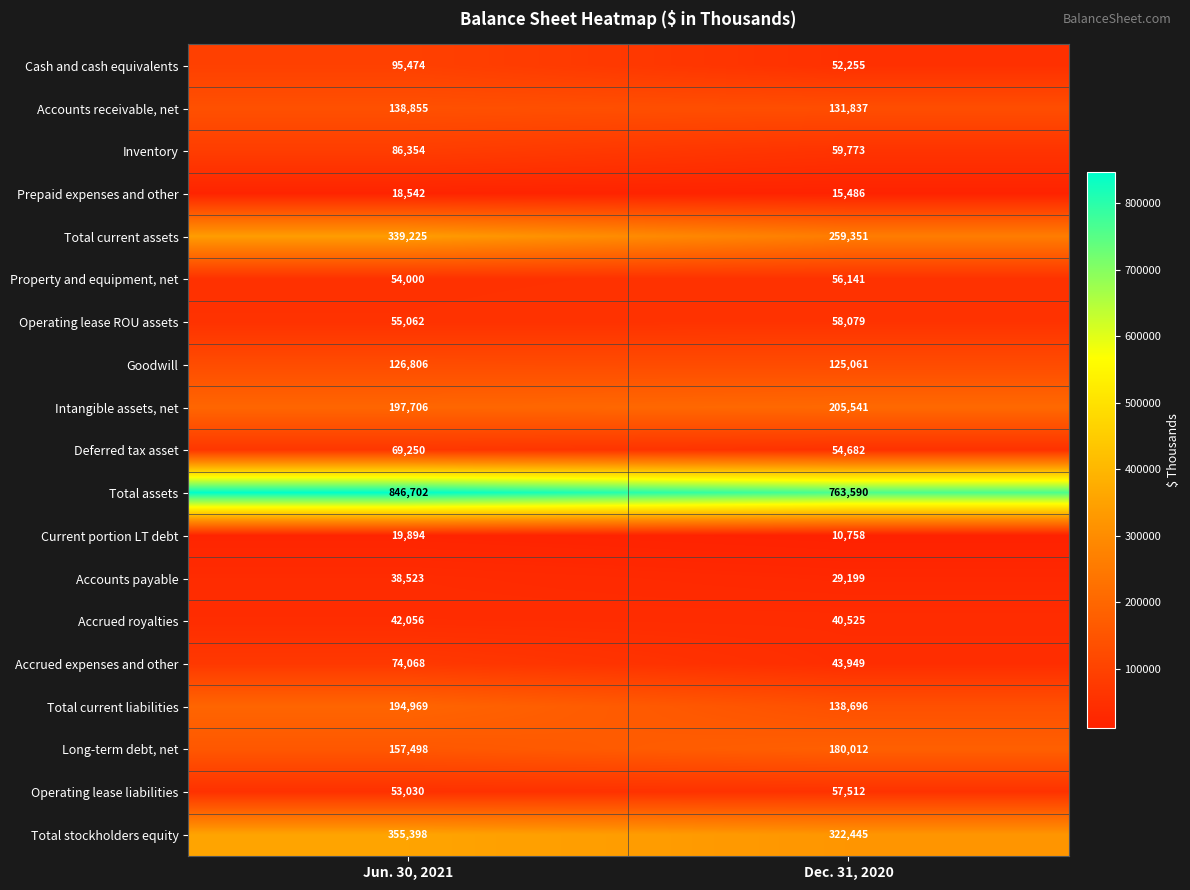

True or false: Long-term debt, net has a value of 251335 at Jun. 30, 2021.

False